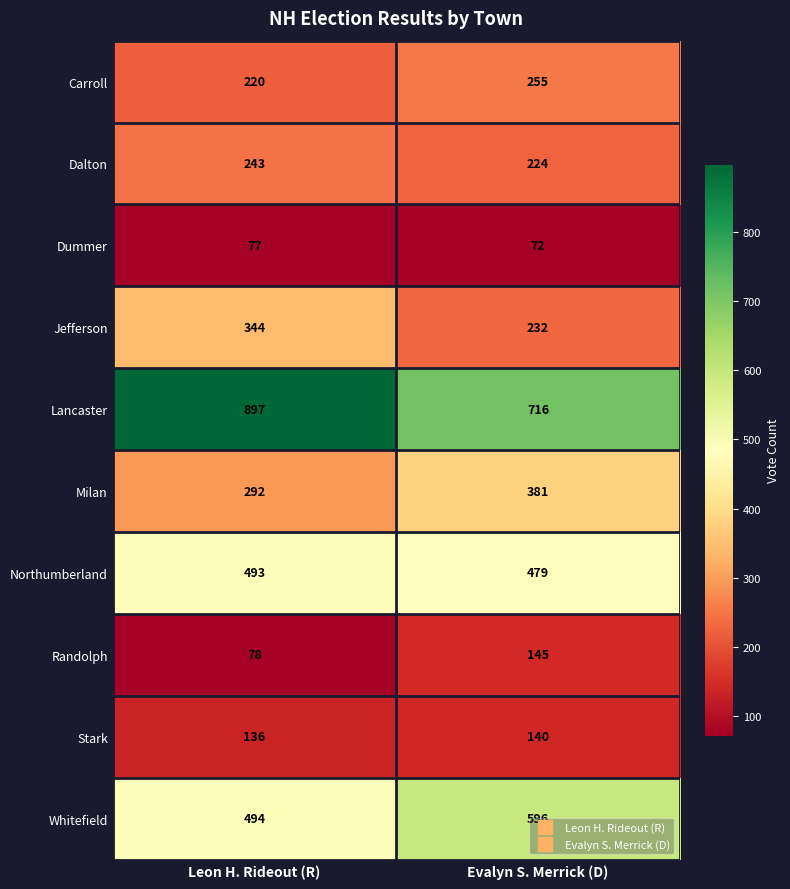

Rank the series at Leon H. Rideout (R) from highest to lowest value.

Lancaster, Whitefield, Northumberland, Jefferson, Milan, Dalton, Carroll, Stark, Randolph, Dummer